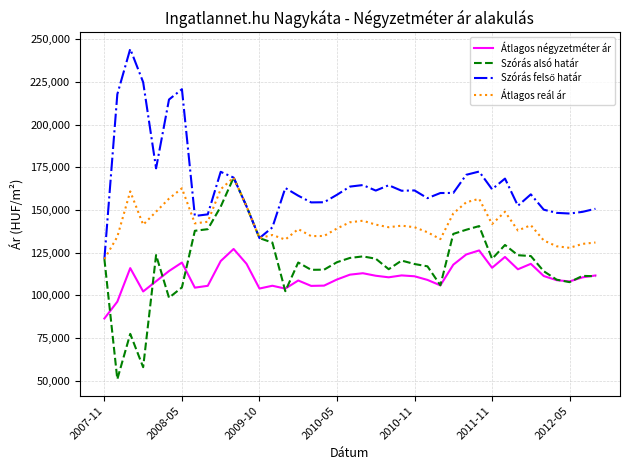

What is the greatest value displayed?

244346